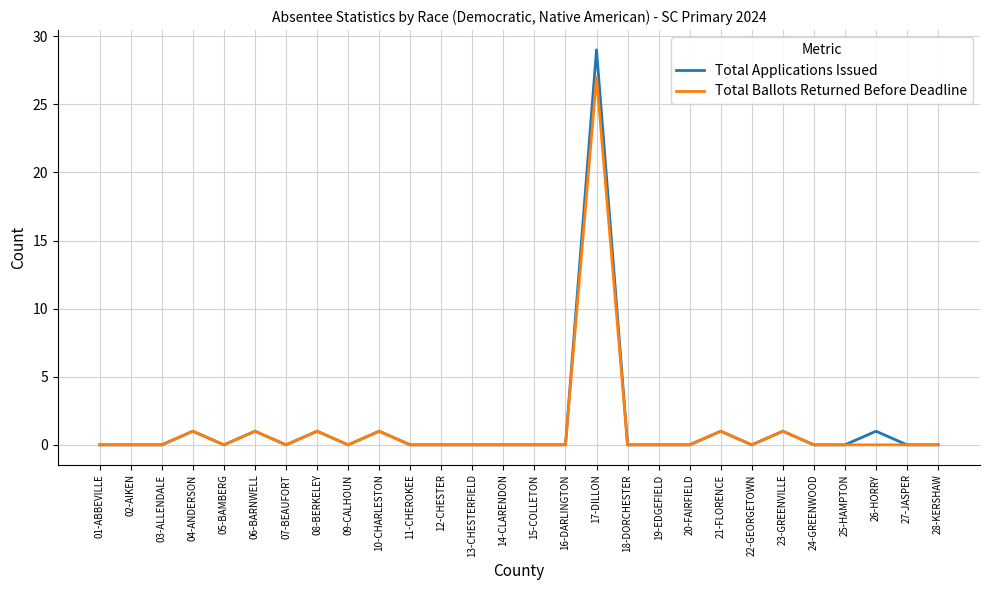

Count the number of categories in the chart.

28